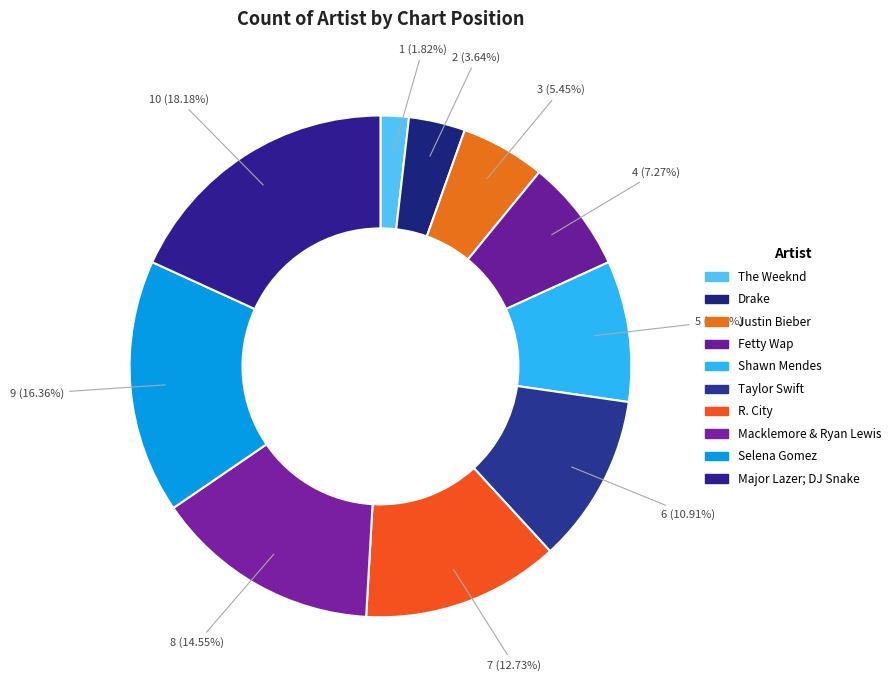

Is it true that Macklemore & Ryan Lewis is 1% of the pie?

False